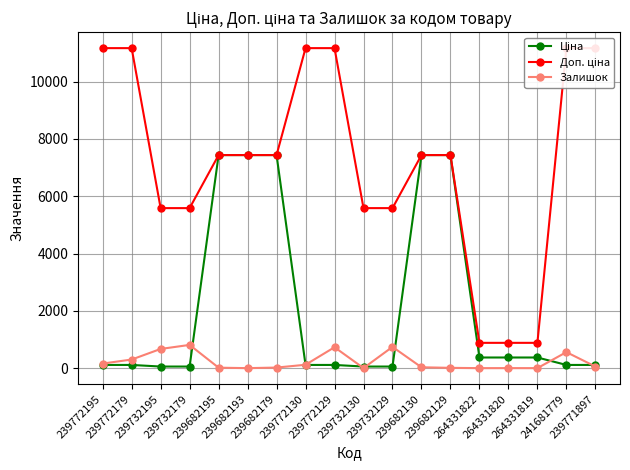

What is the label of the 14th point from the left?

264331822